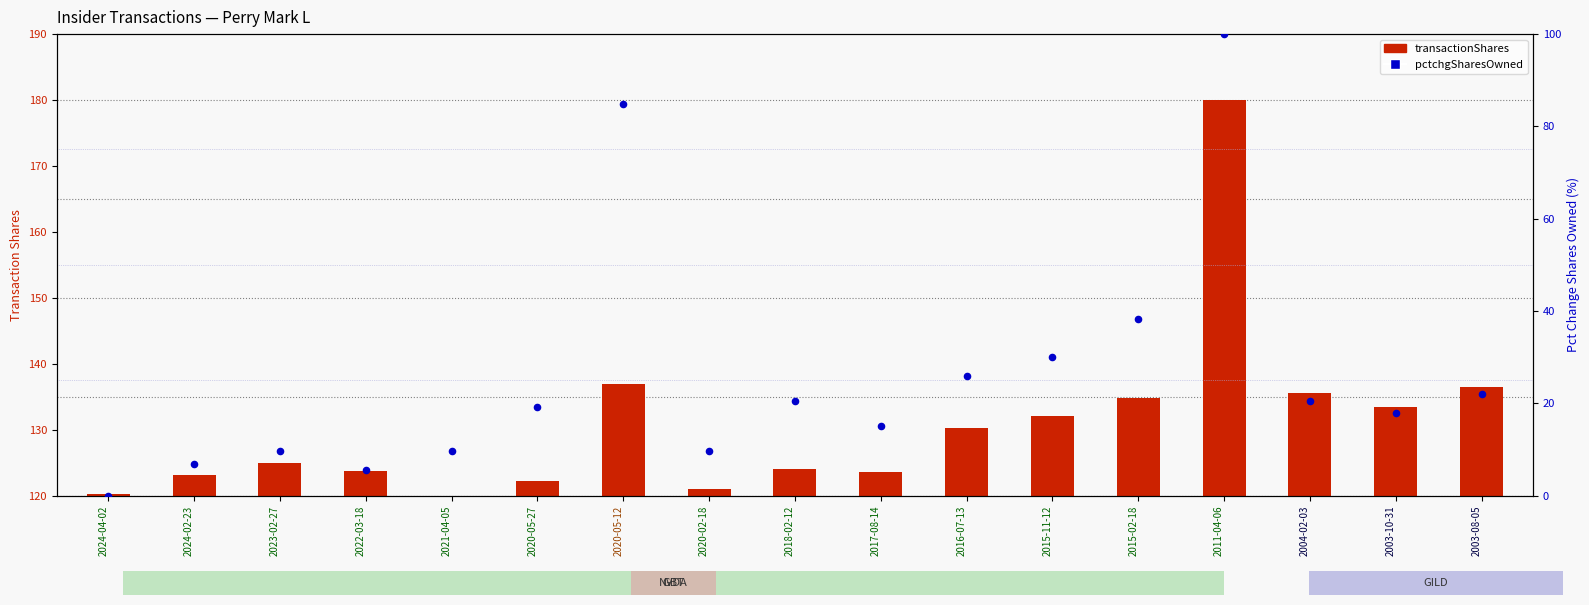

At which category is the sum across all series the highest?

2011-04-06